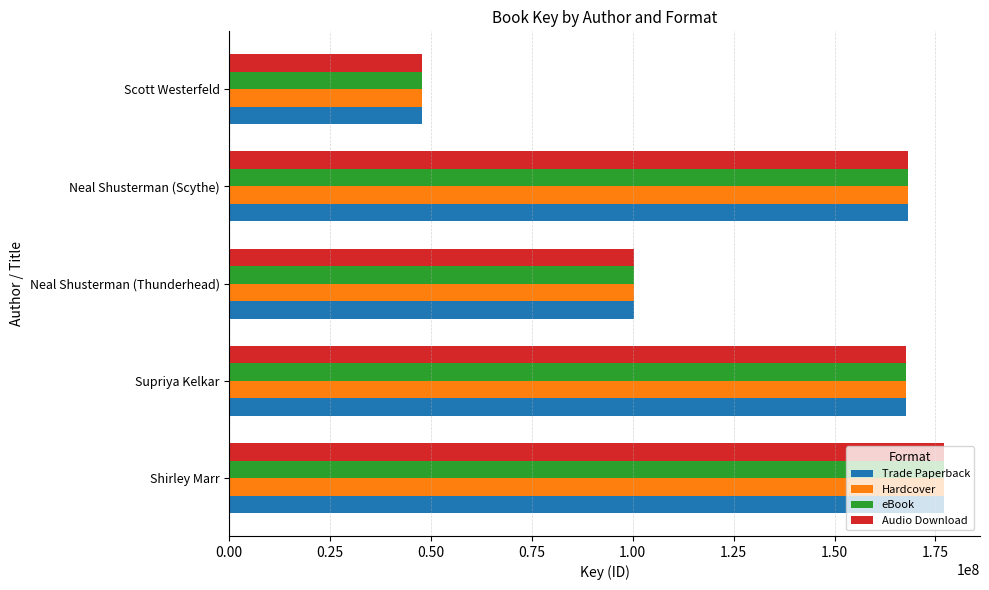

How many data points in eBook are less than 167755802?

2